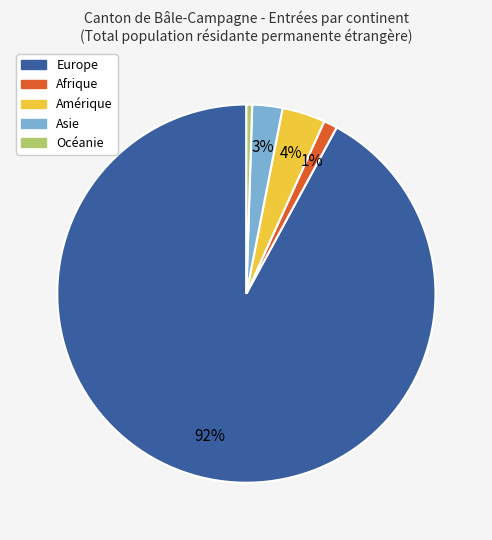

What is the largest slice in the pie chart?

Europe